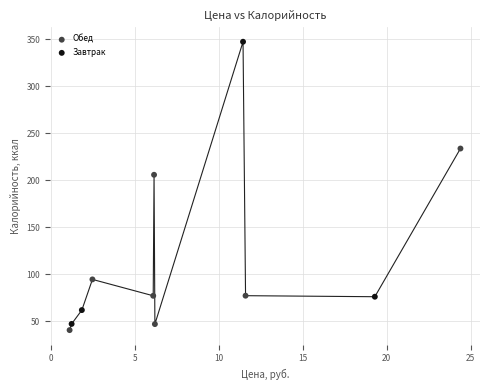

Which series contains the highest Y value?

Завтрак